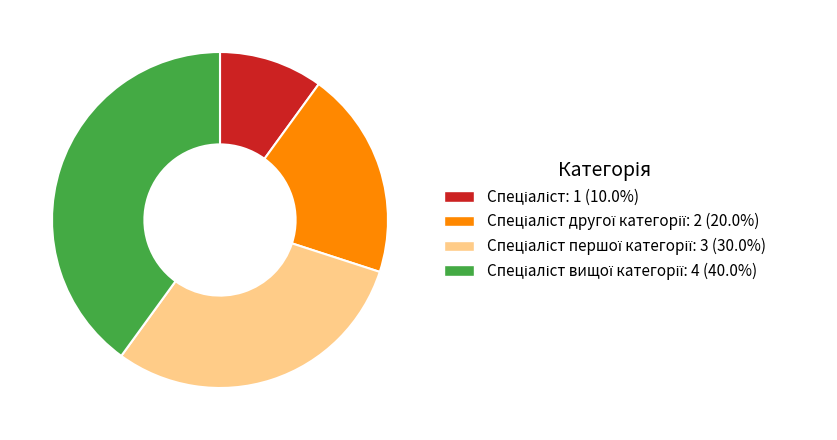

Is there a majority slice in this chart?

No